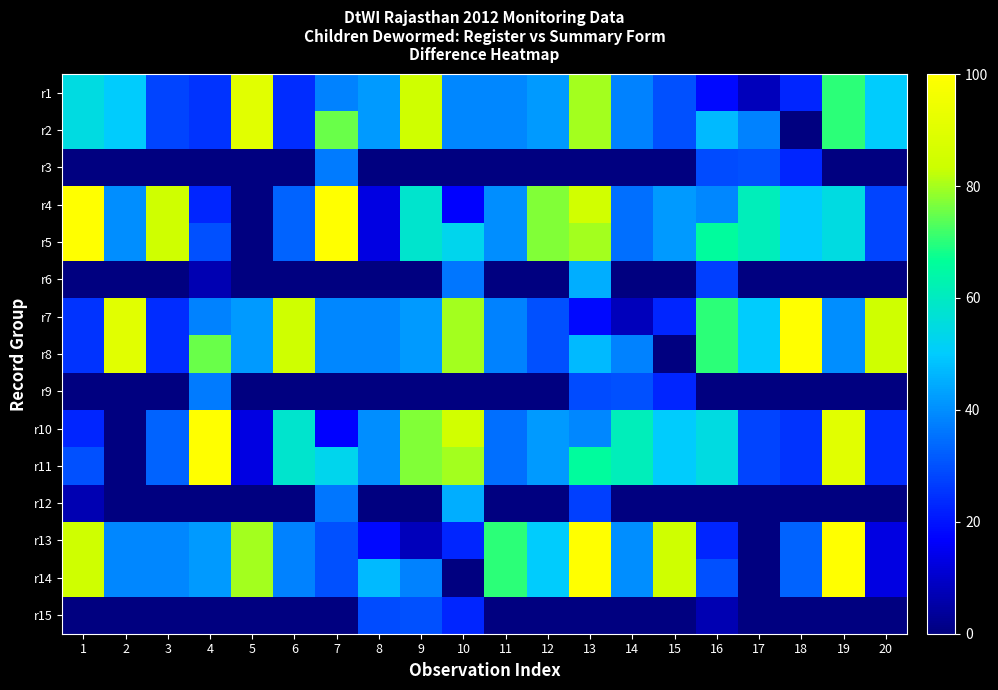

List the series in order of their peak value, lowest first.

r15, r3, r9, r6, r12, r1, r2, r4, r5, r7, r8, r10, r11, r13, r14